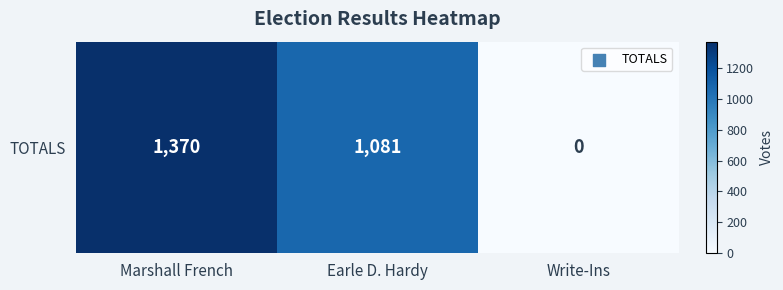

What is the greatest value displayed?

1370